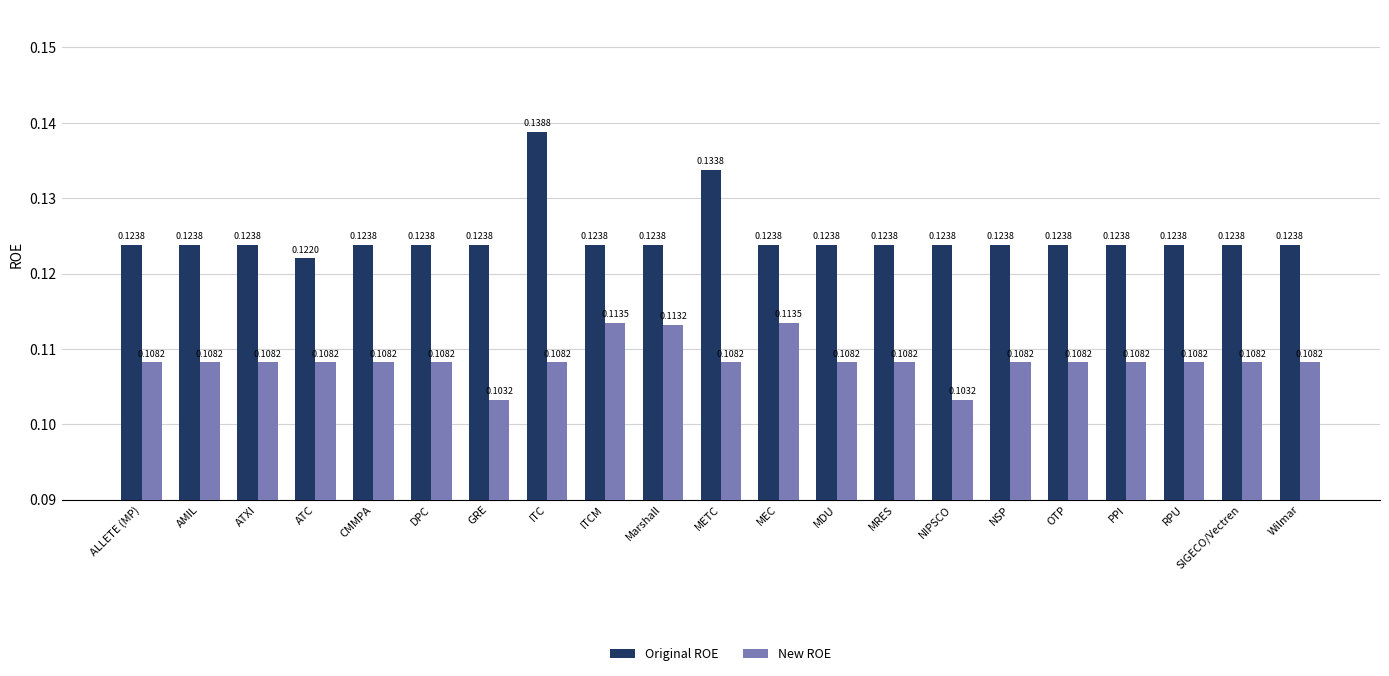

What is the sum of all Original ROE values?

2.6